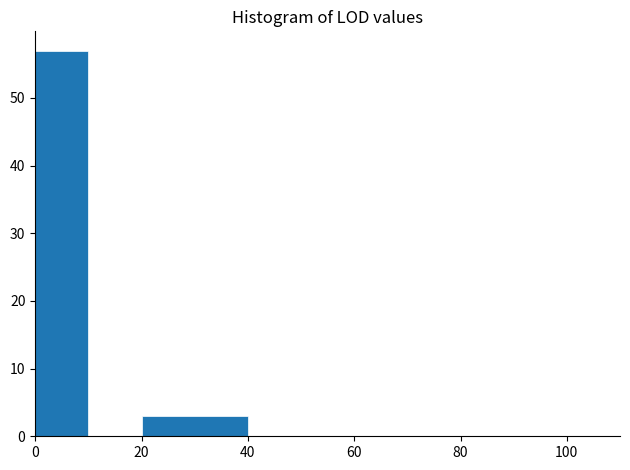

Which range on the x-axis has the tallest bar?

0 to 10